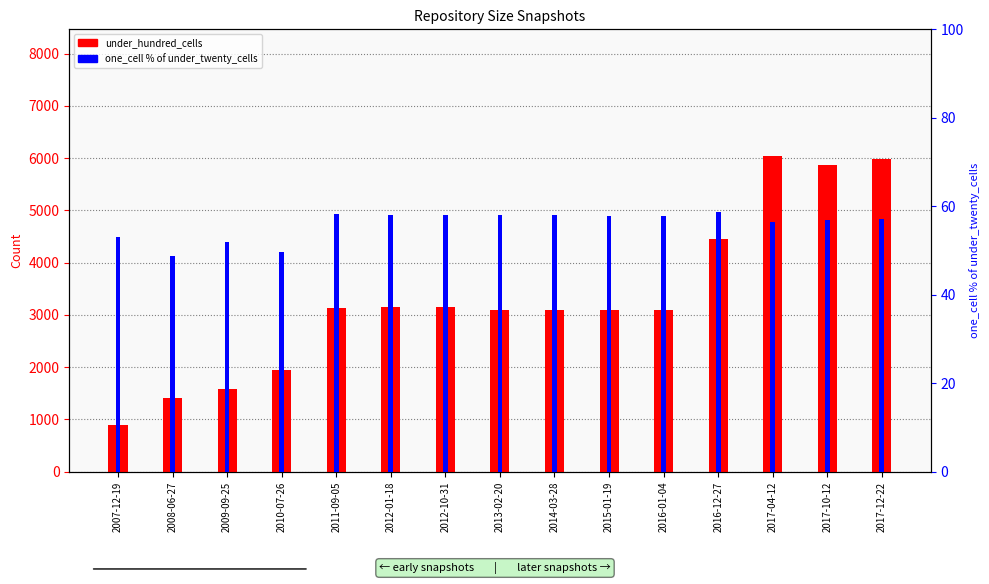

The value of under_hundred_cells at 2008-06-27 is 2075.8. True or false?

False